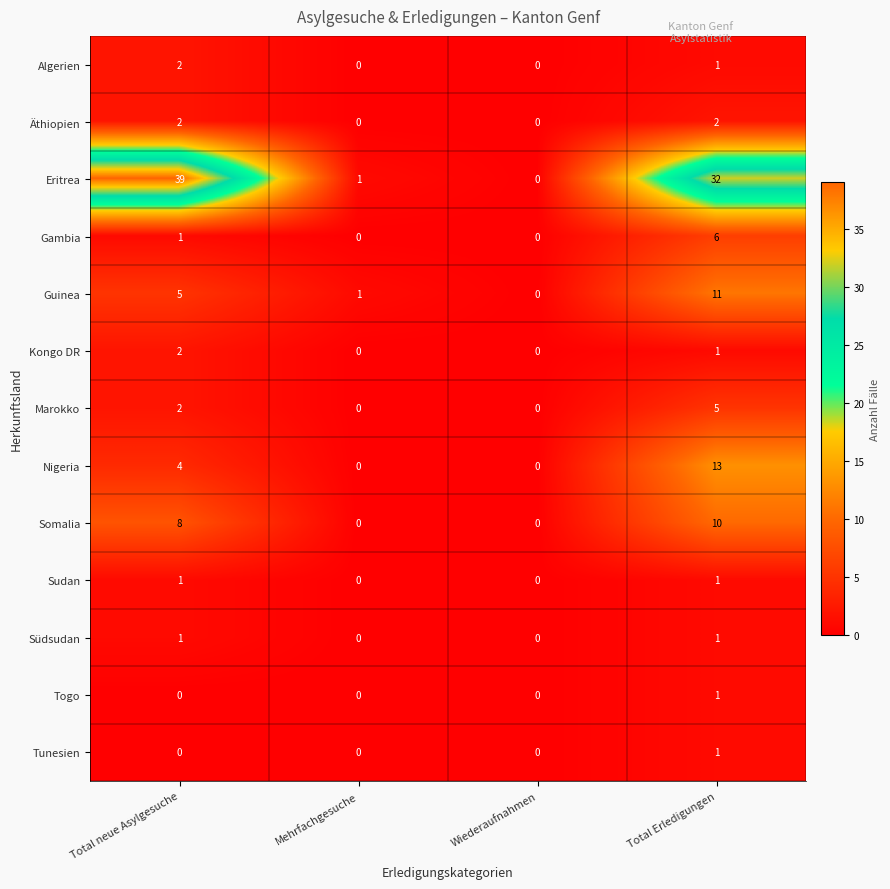

How many Nigeria values are between 0 and 13?

4